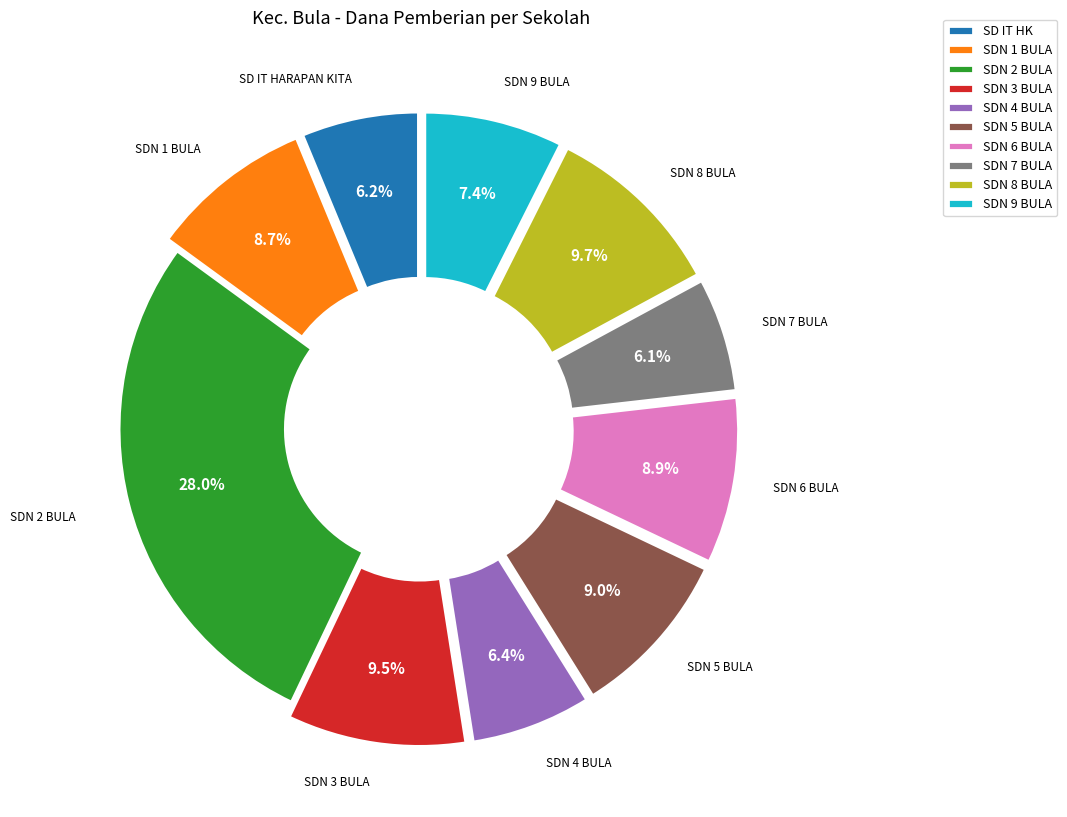

To the nearest percent, what is the average slice percentage?

10%